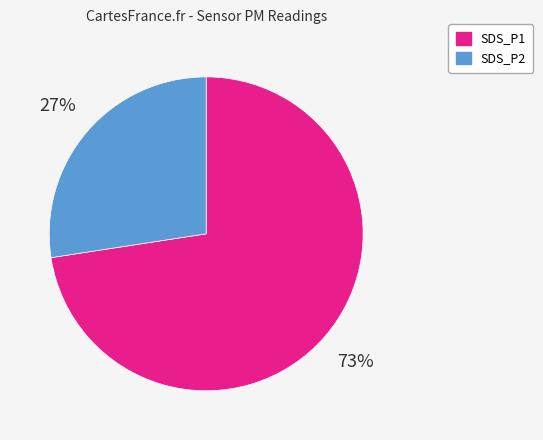

Which category accounts for the majority?

SDS_P1